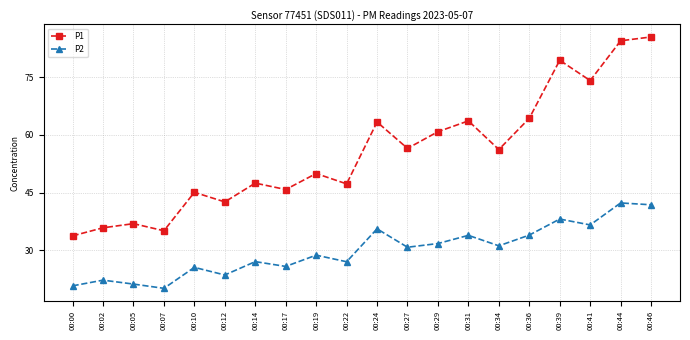

True or false: P1 and P2 intersect in this chart.

False